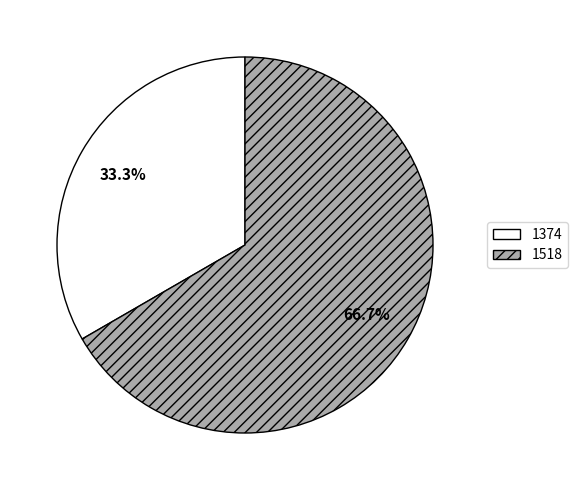

True or false: 1518 accounts for 60% of the total.

False